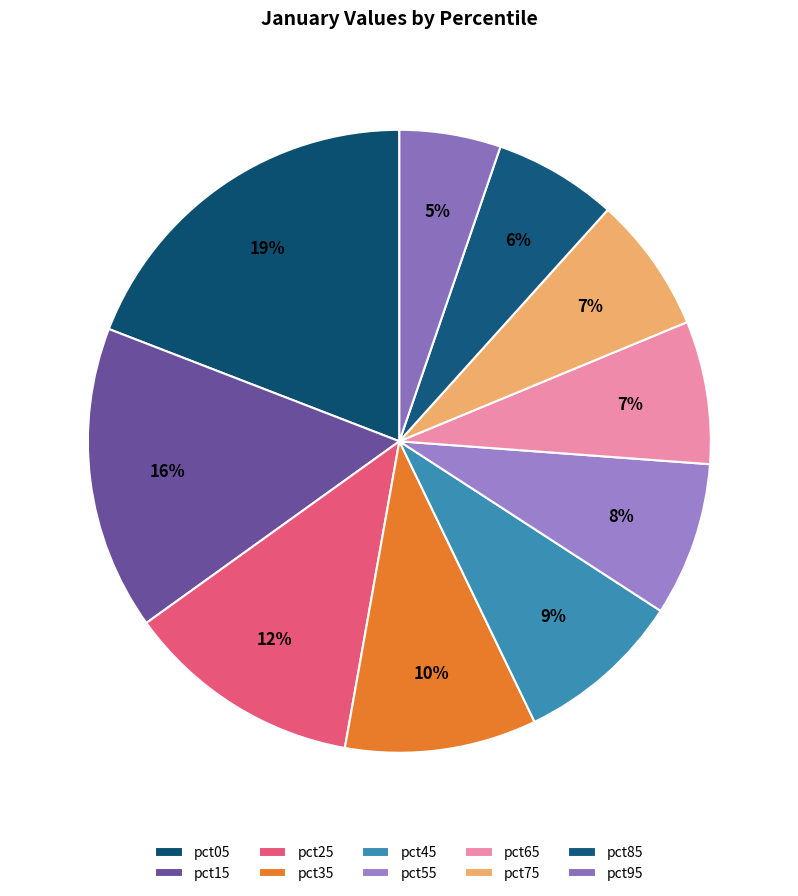

Which slice is the largest?

pct05